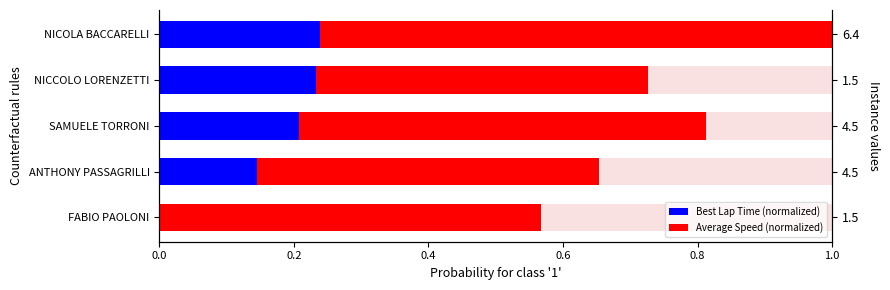

What is the value of the Average Speed (normalized) bar at the 4th from the left?

0.5